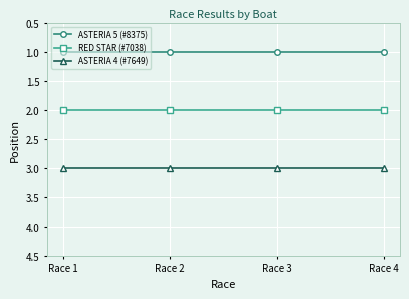

Which series has the largest total across all categories?

ASTERIA 4 (#7649)